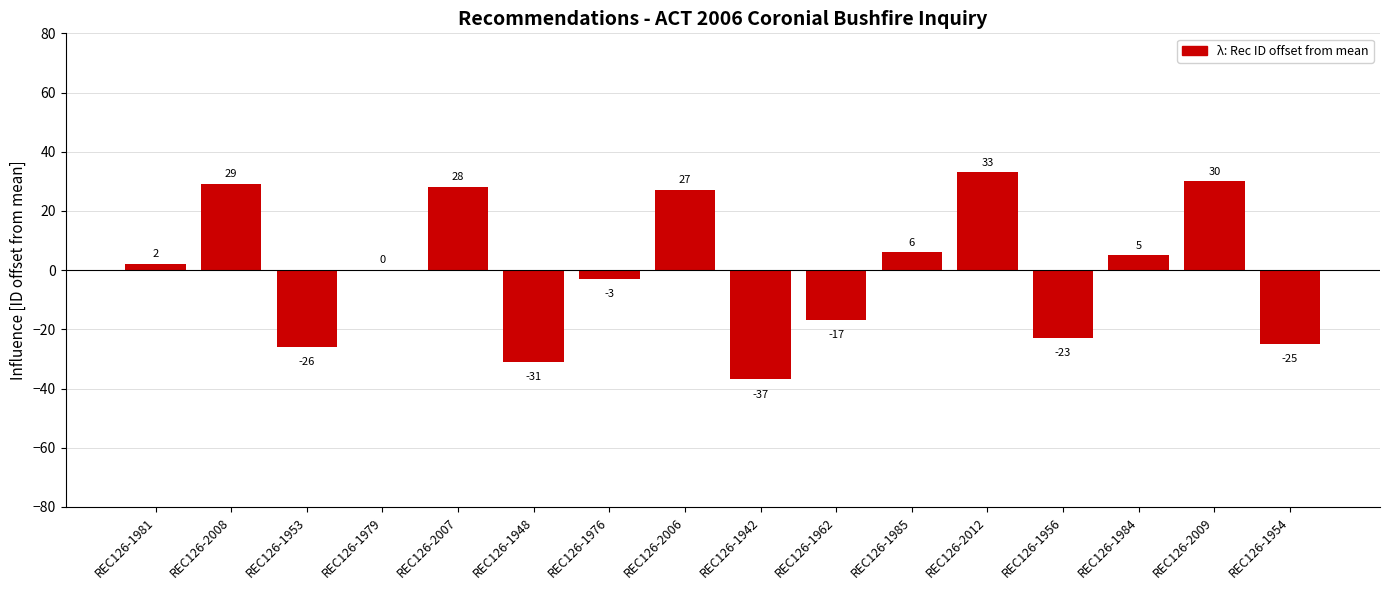

What is the difference between the values at REC126-2006 and REC126-1953?

53.0